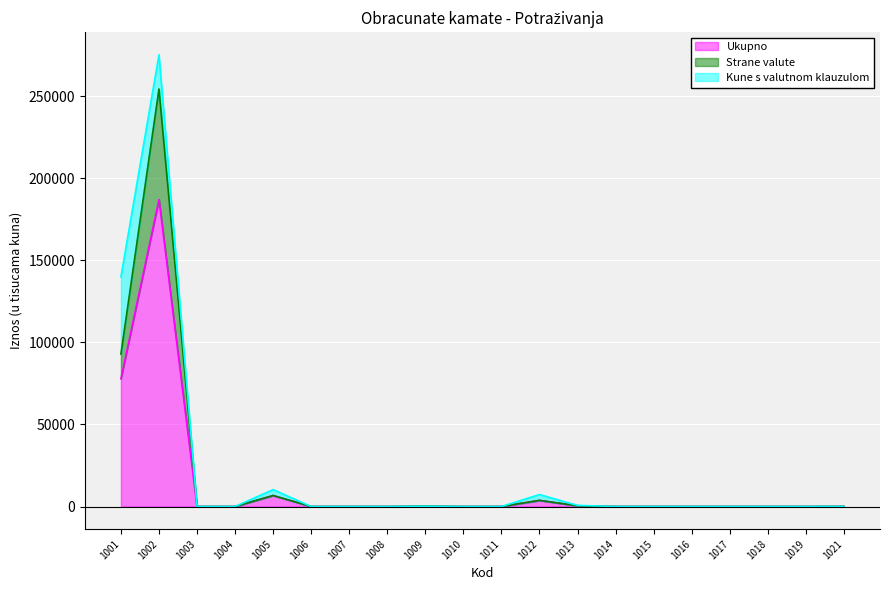

At which category is the sum across all series the highest?

1002